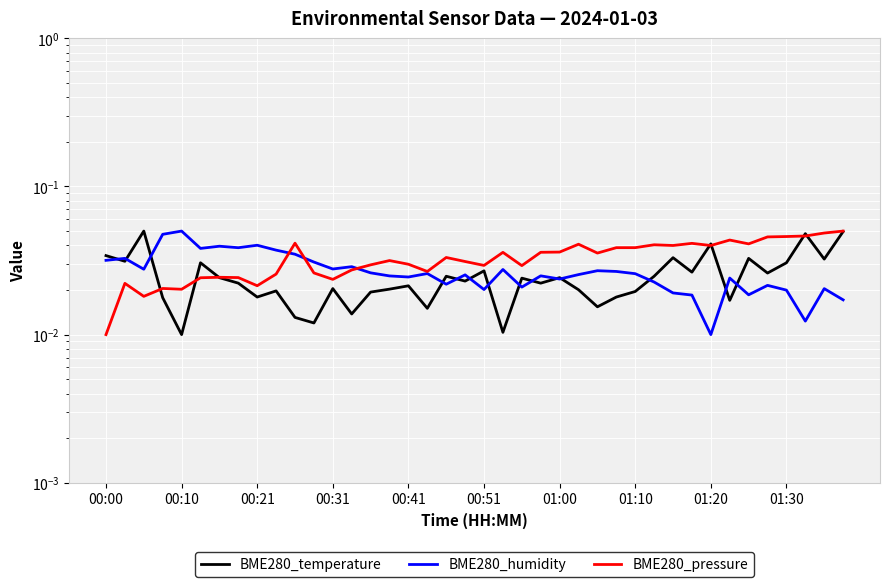

Is the value of BME280_temperature at 00:31 greater than the value of BME280_pressure at 13?

No